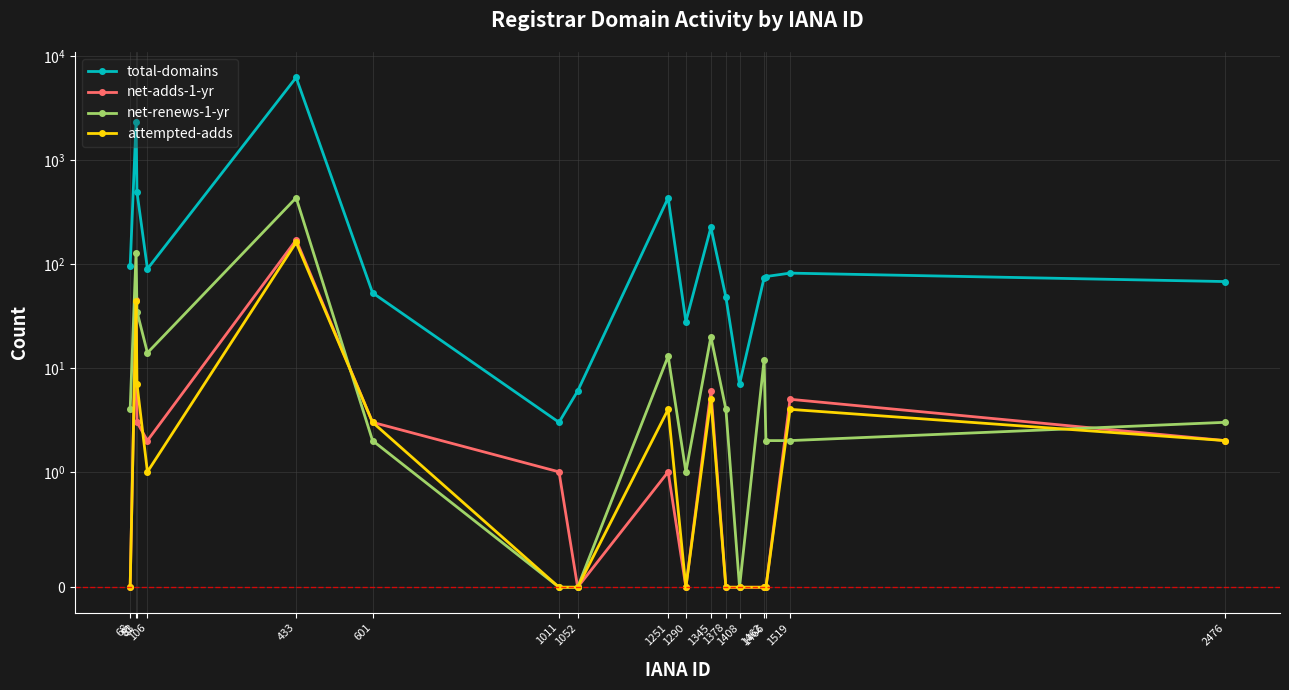

In net-adds-1-yr, how many points are higher than both neighbors (excluding endpoints)?

5